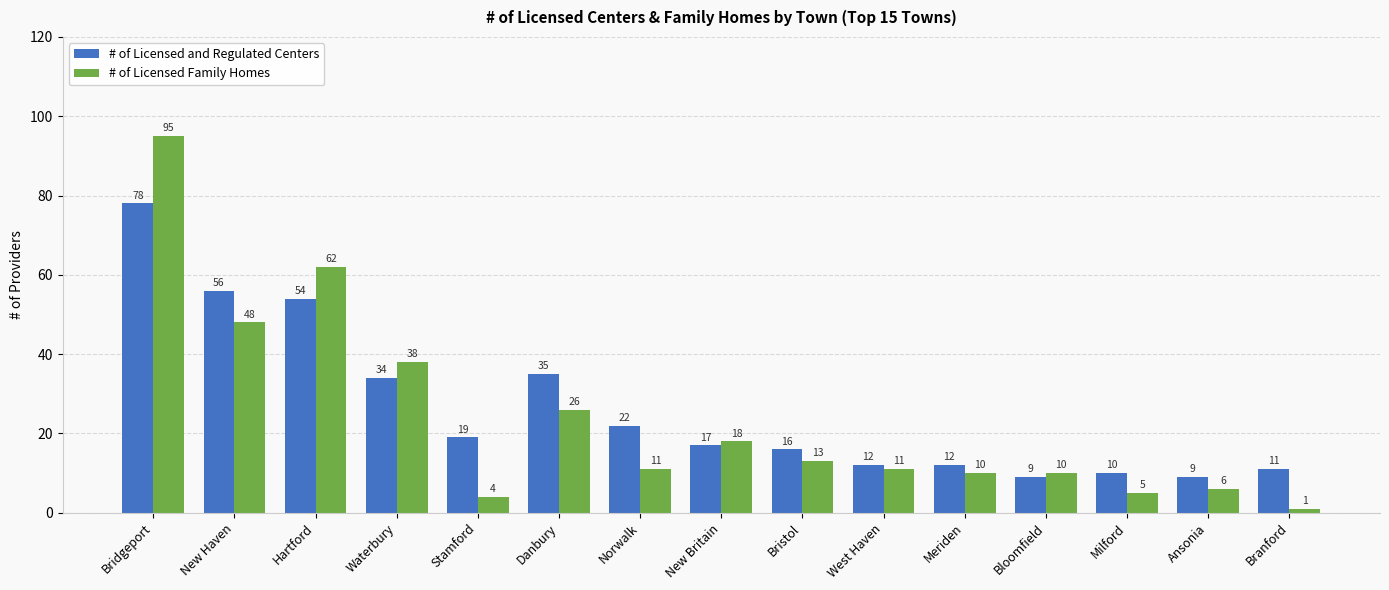

Between Bridgeport and Meriden, which series saw the biggest shift?

# of Licensed Family Homes